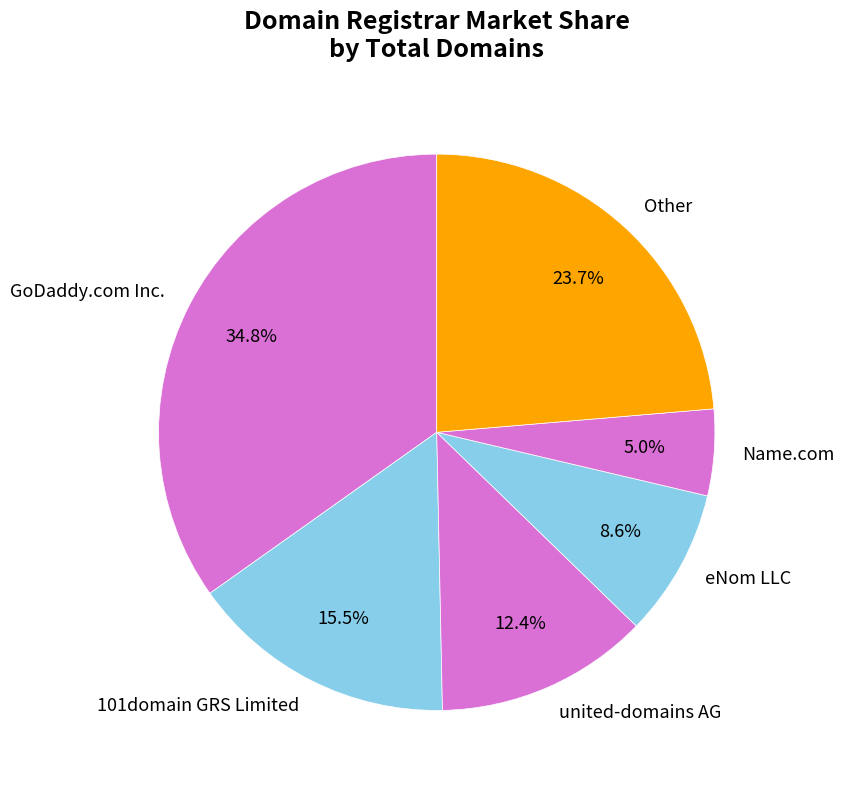

Which category has the smallest portion of the pie?

Name.com